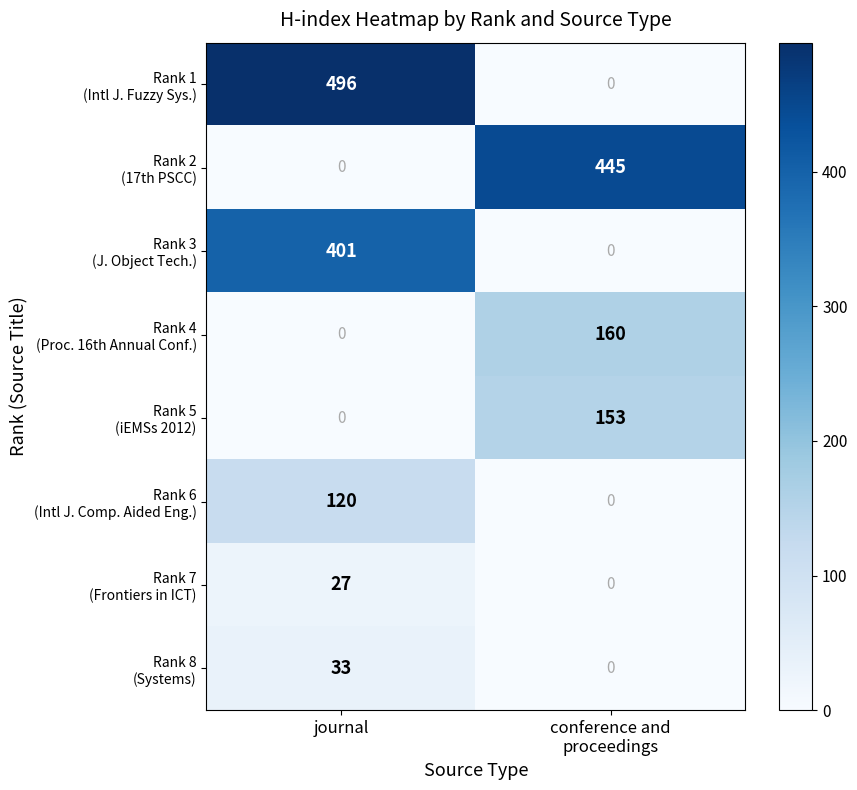

What is the total value across all series at journal?

1077